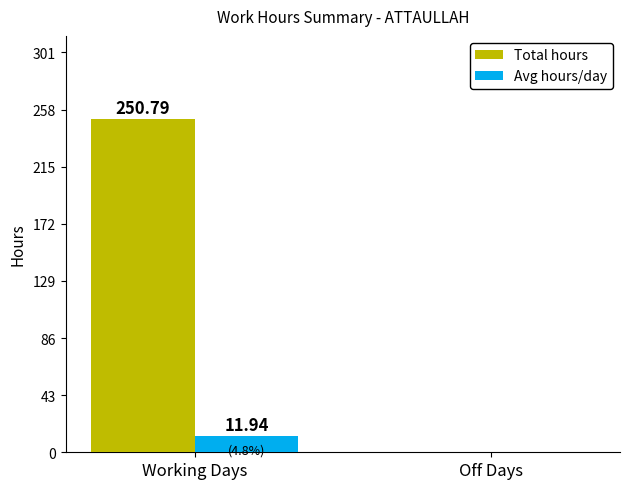

The Avg hours/day series shows 11.9 at Working Days. True or false?

True